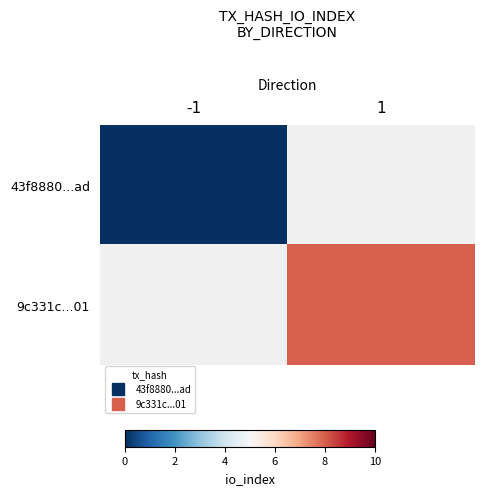

At 1, list the series in order from largest to smallest.

43f8880...ad, 9c331c...01